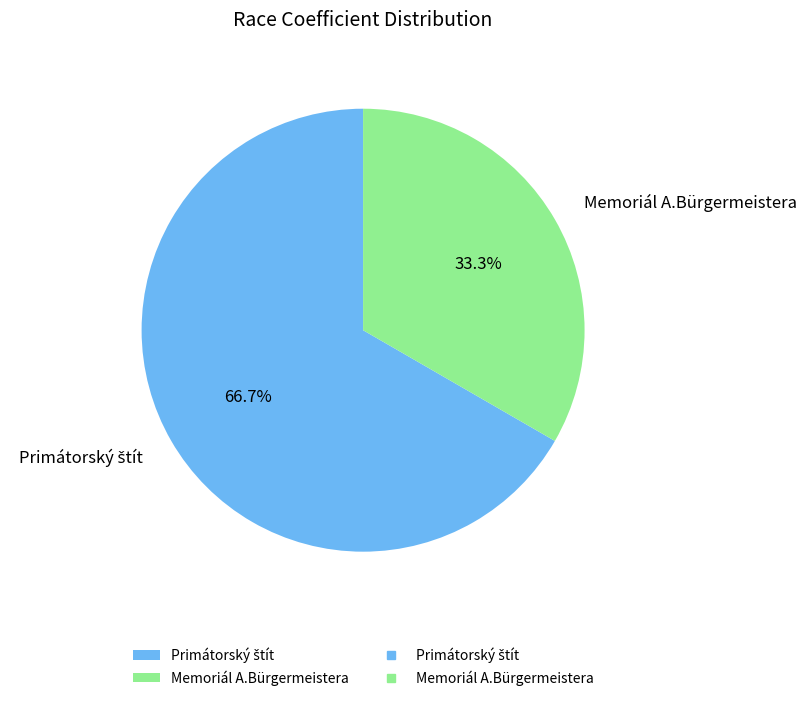

How many slices are in this pie chart?

2